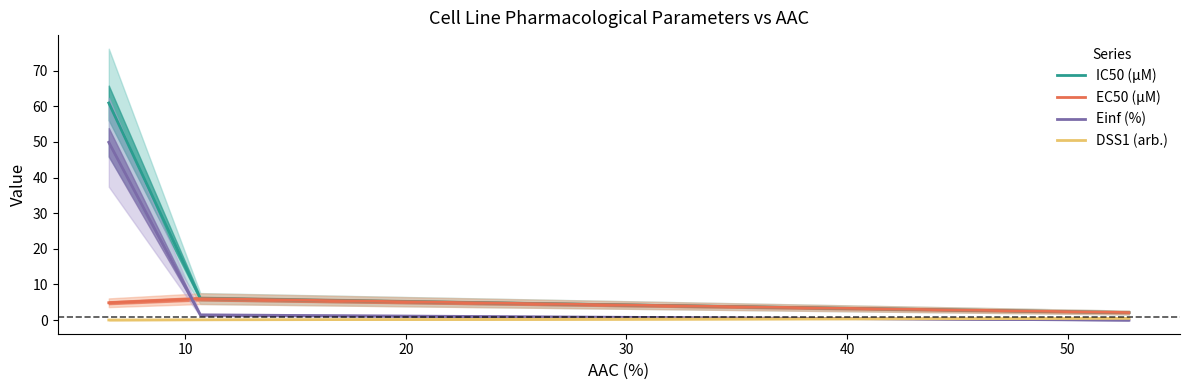

Does the chart display data point markers on the line(s)?

No